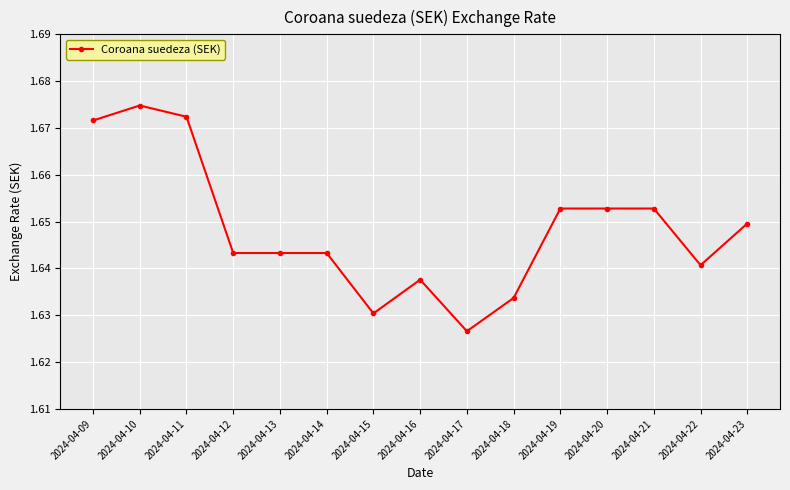

Which category has the lowest value across all series?

2024-04-17